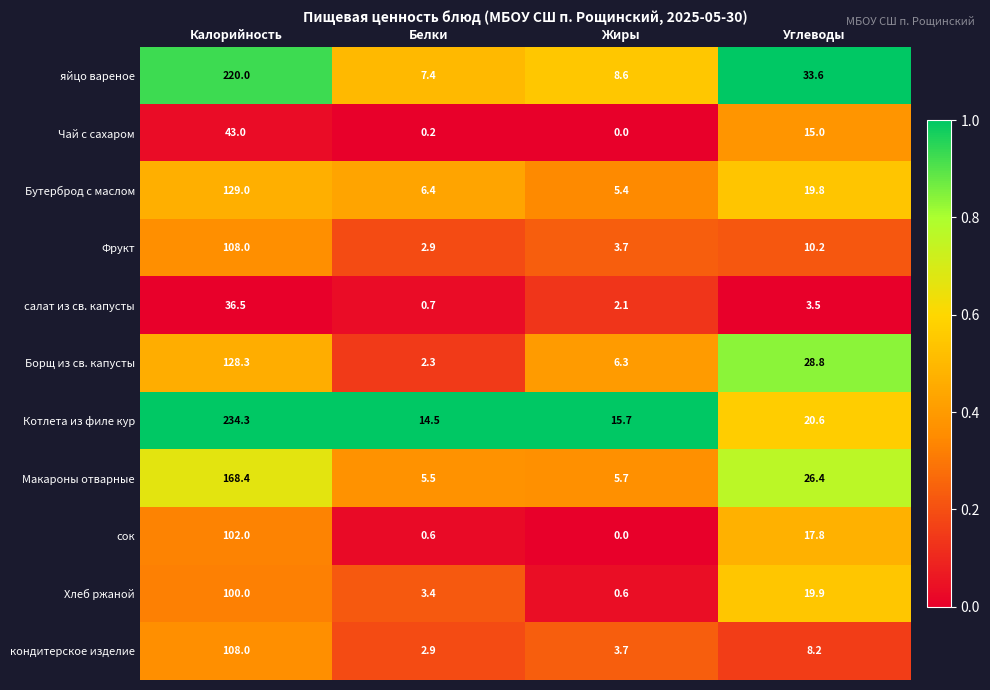

Count the number of data series in this chart.

11